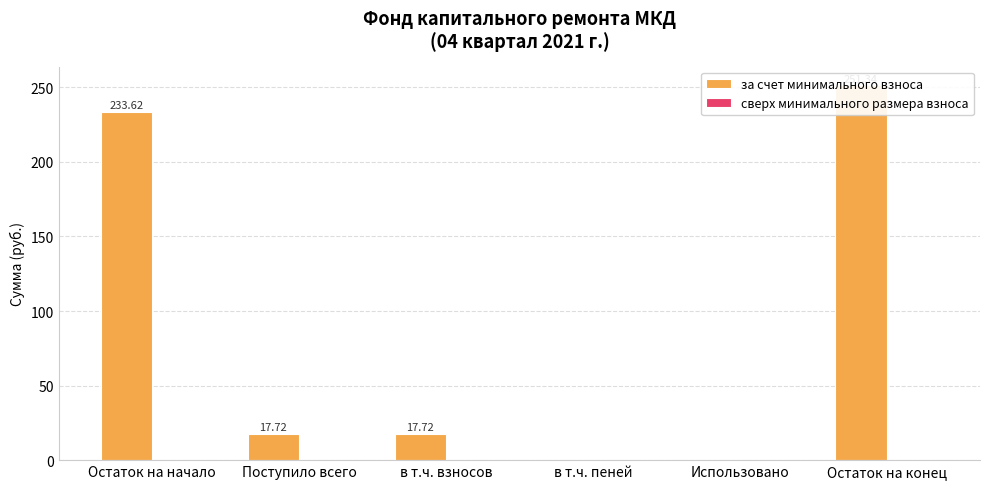

How many bars are there in total?

12